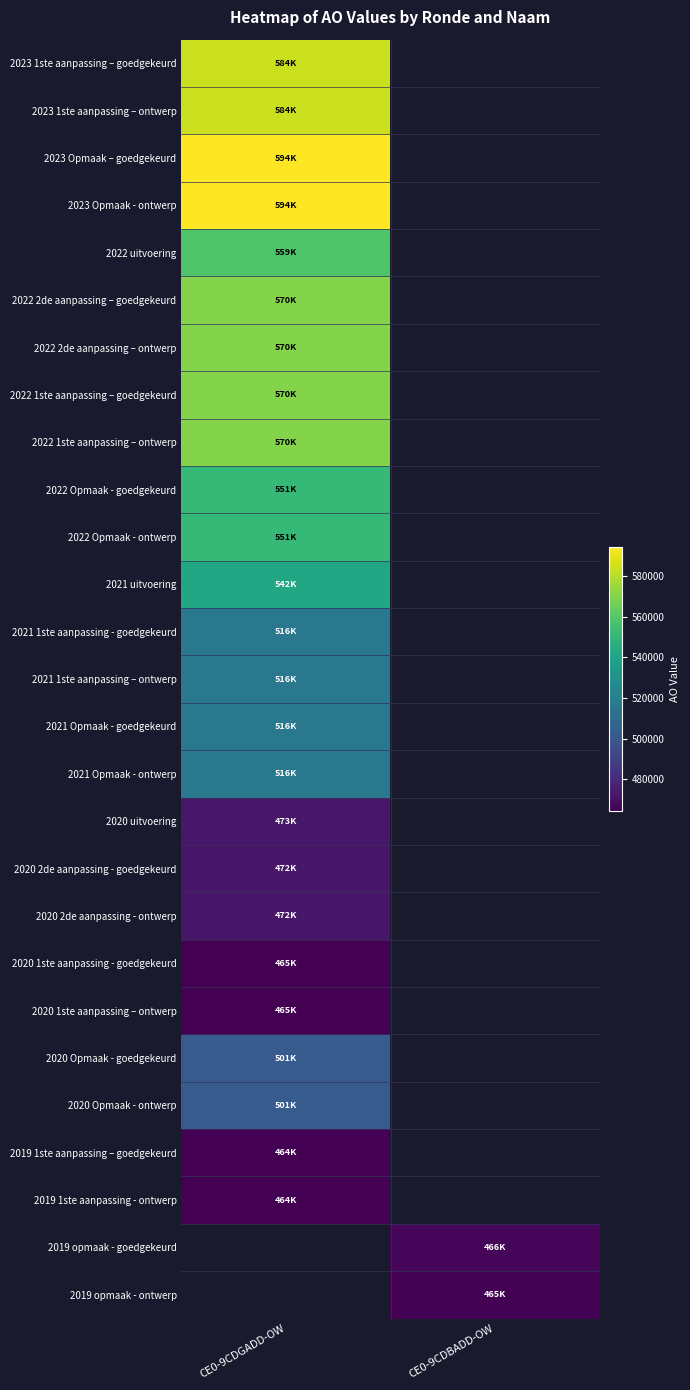

True or false: 2021 uitvoering has a value of 541566.0 at CE0-9CDGADD-OW.

True